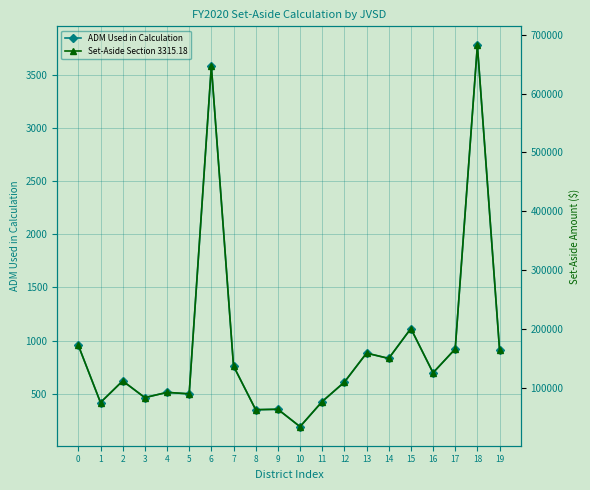

What is the spread (max minus min) of values at 2?

111529.8